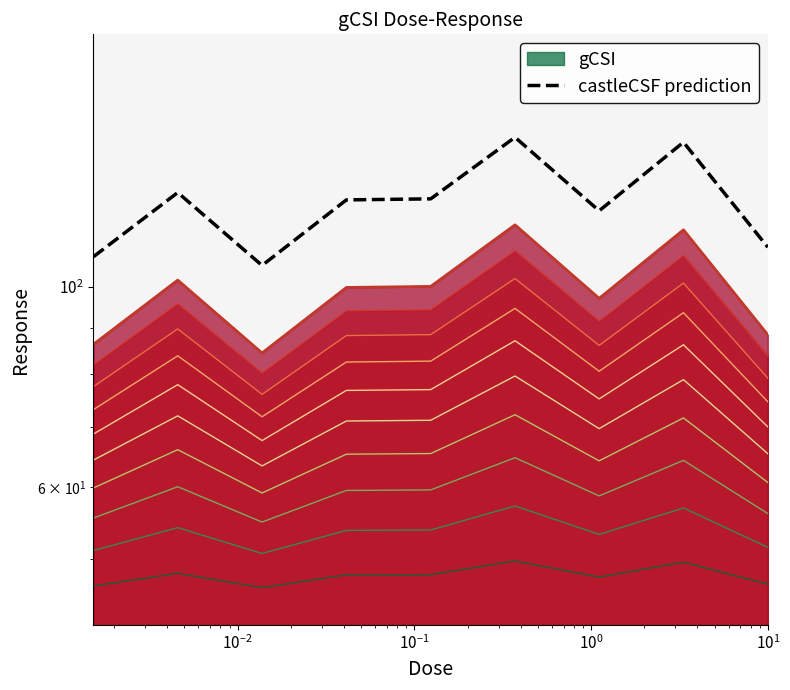

Reading left to right, what are all the values shown in this chart?

108.0	127.2	105.6	124.8	125.1	146.4	121.4	144.6	110.6